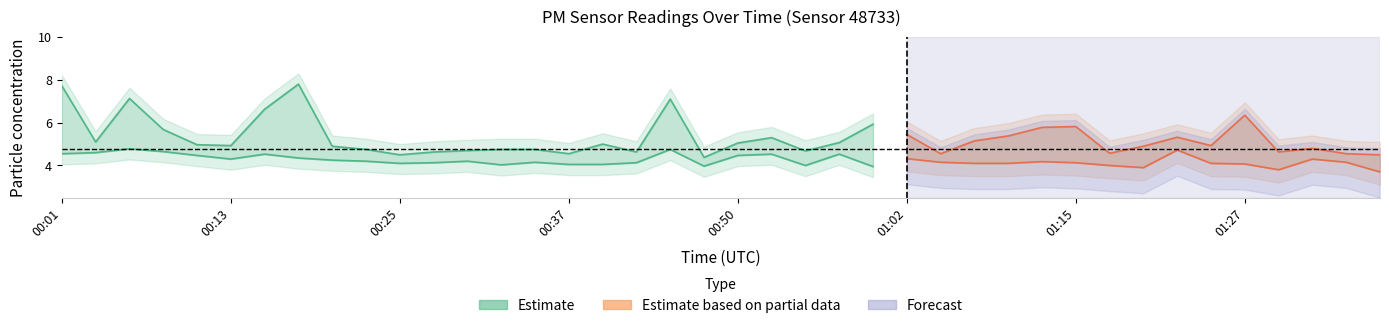

Which has a higher value, 00:08 or 00:20?

00:08